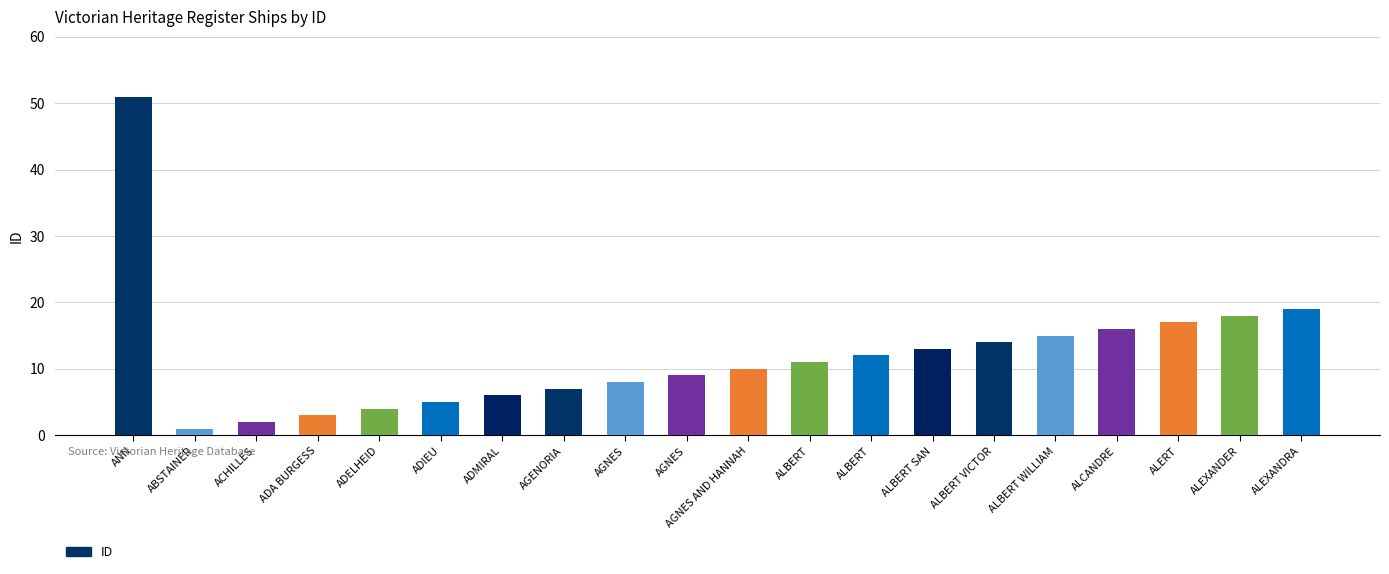

How many data points are less than 11?

10